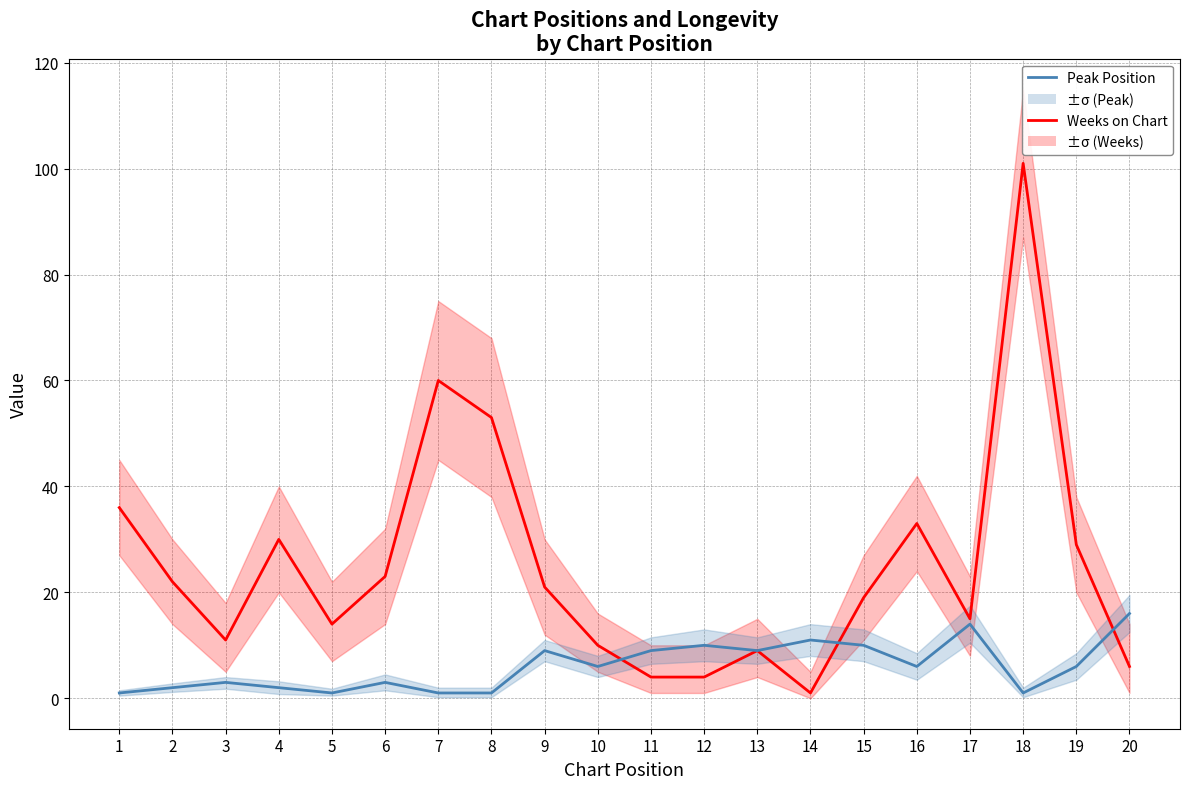

At which label is Peak Position closest to 8?

9